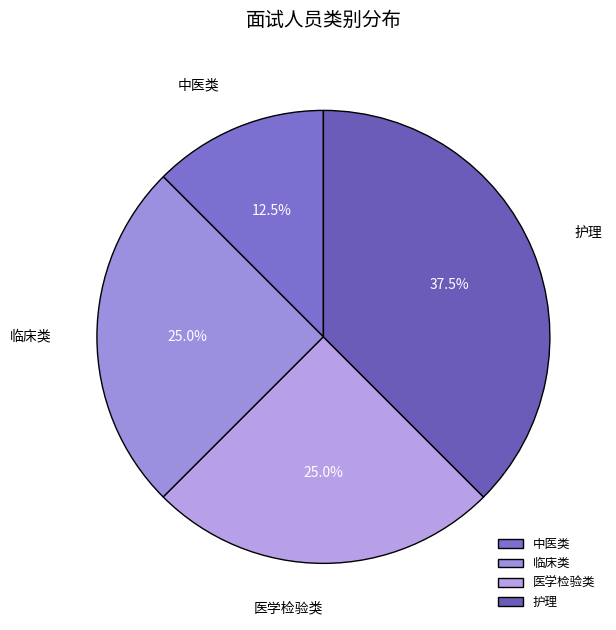

Which category has the smallest portion of the pie?

中医类